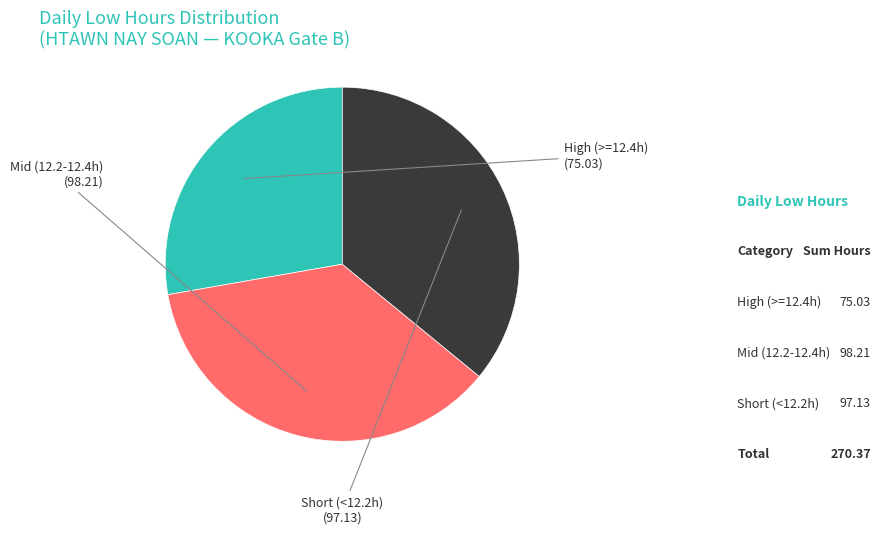

How many slices are in this pie chart?

3